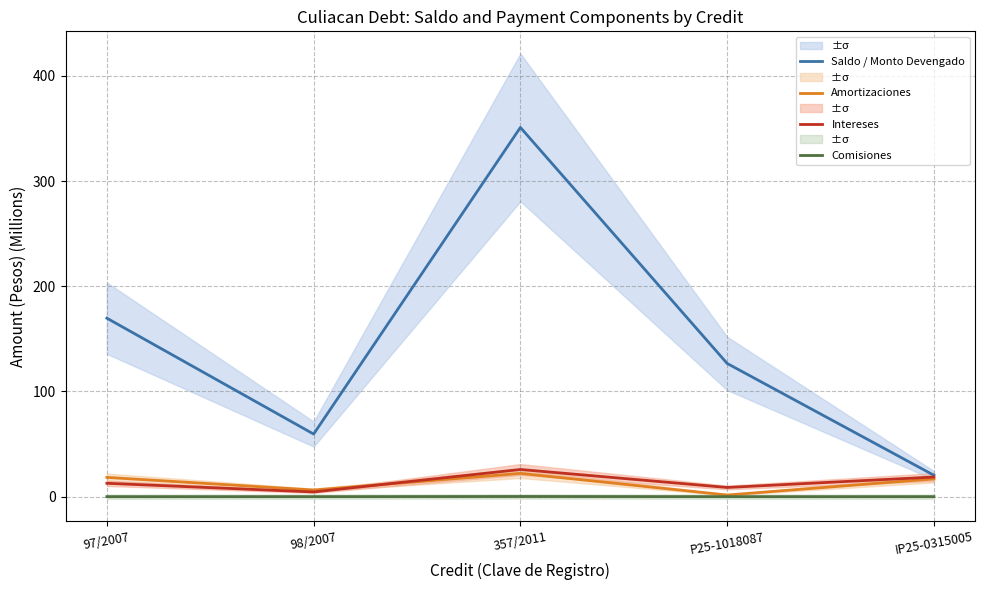

Is this an area chart (filled region under the line)?

No